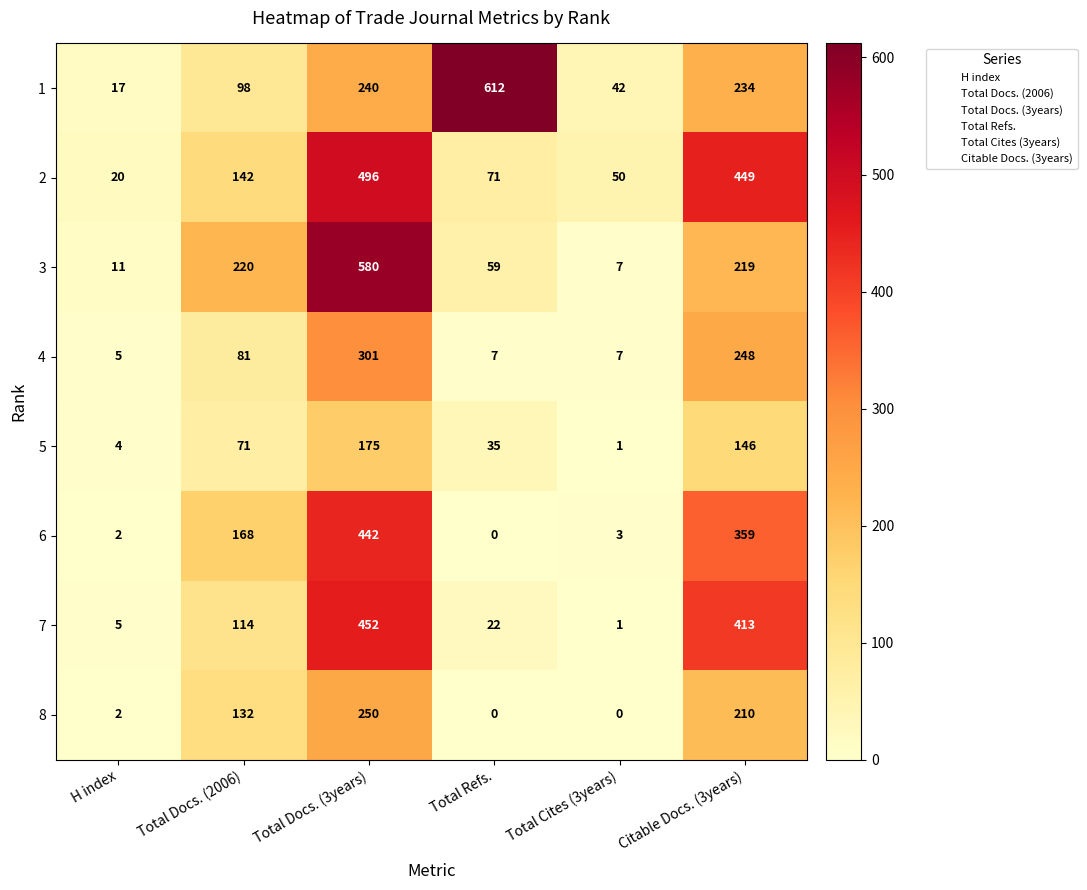

Between Total Docs. (2006) and Total Docs. (3years), which series saw the biggest shift?

3